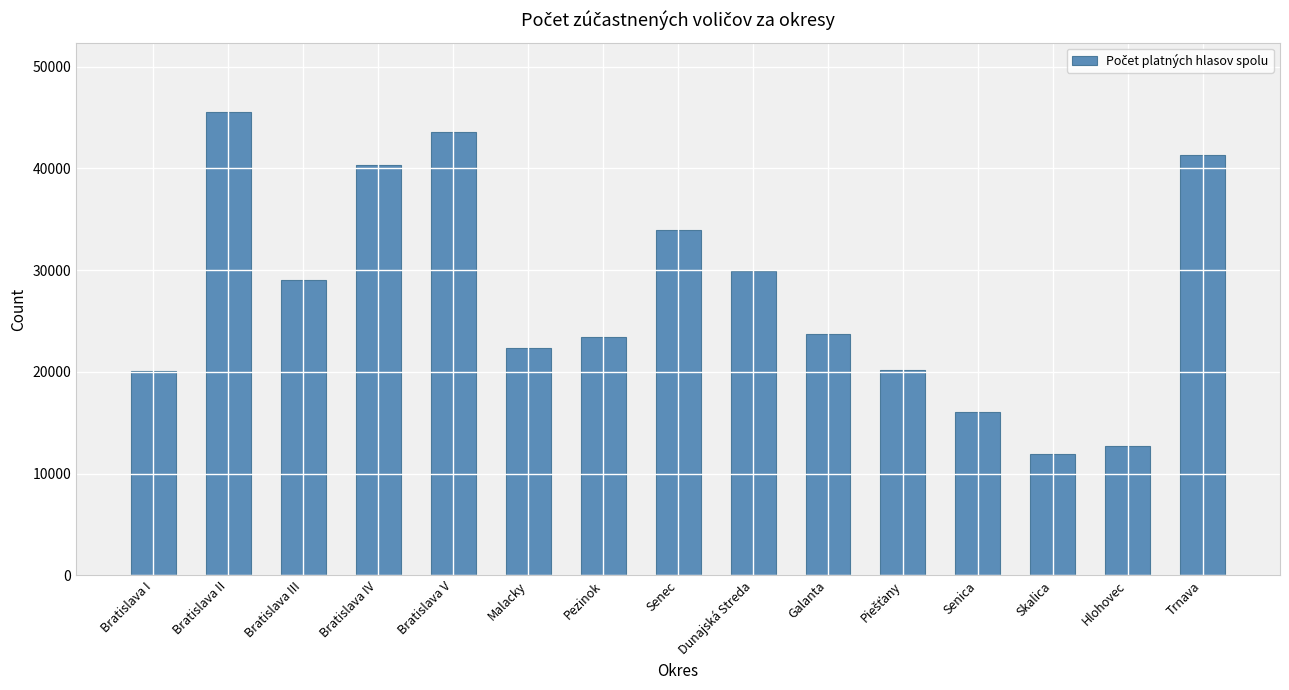

At which label does the data first exceed 23760?

Bratislava II